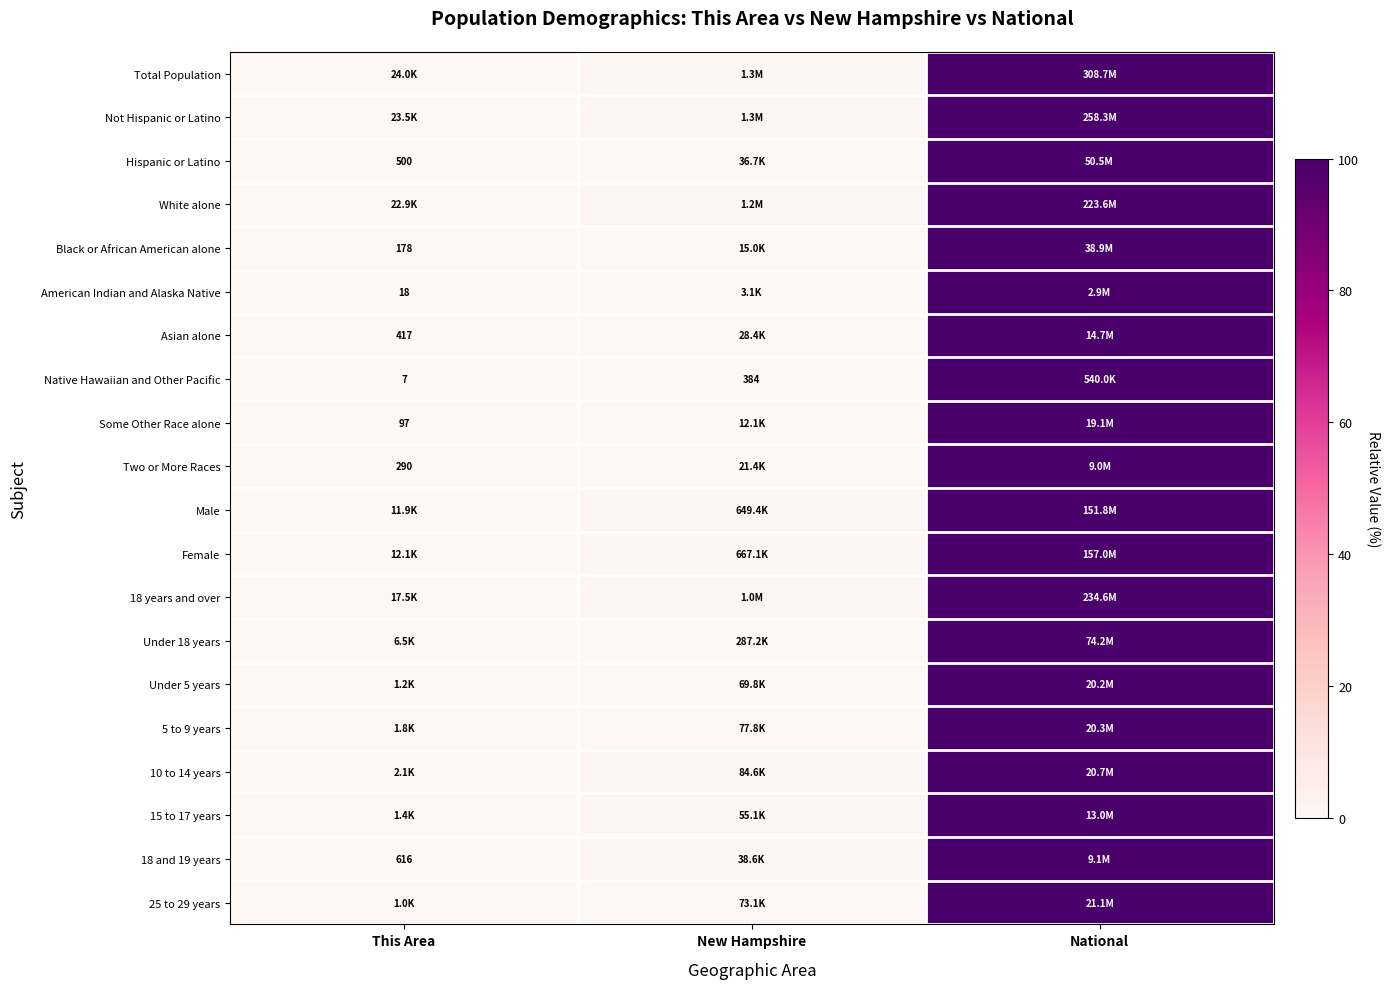

The Total Population series shows 0.0 at This Area. True or false?

True